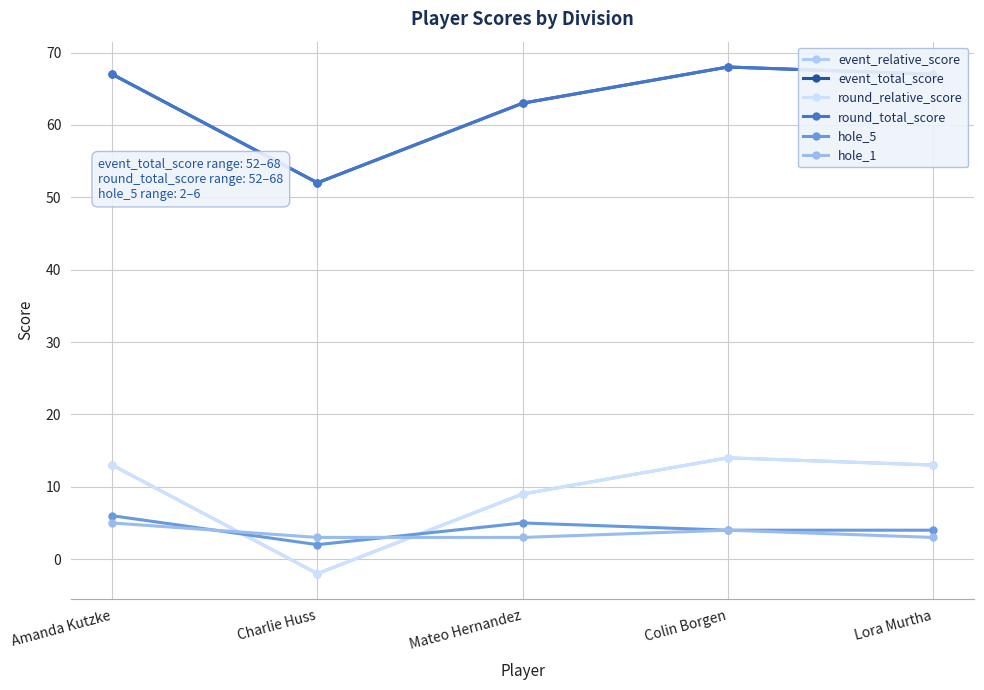

At Mateo Hernandez, list the series in order from largest to smallest.

event_total_score, round_total_score, event_relative_score, round_relative_score, hole_5, hole_1